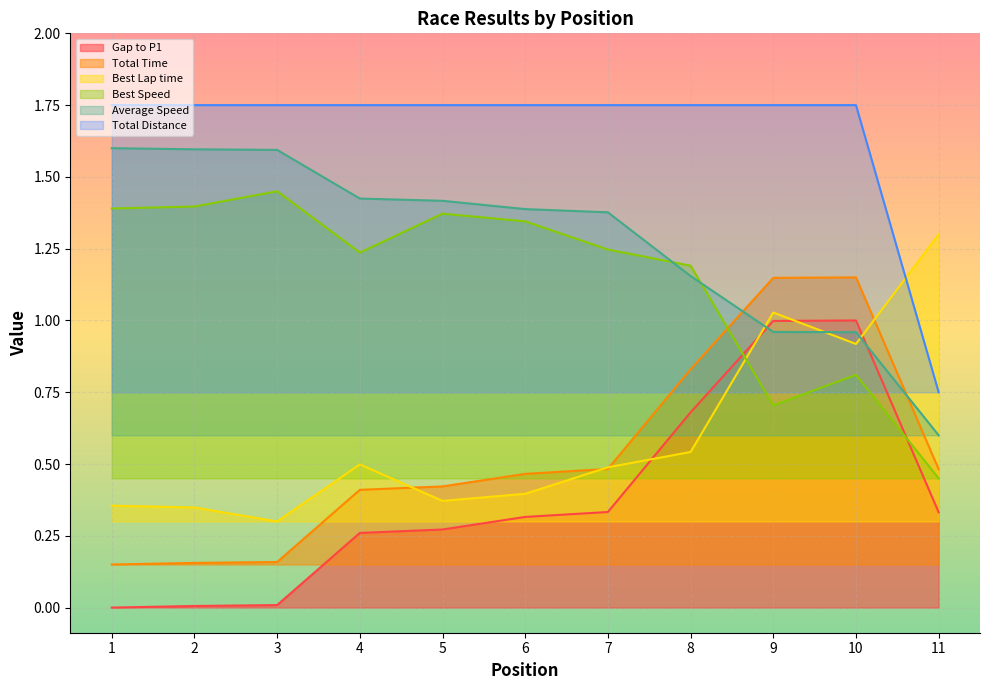

What value does the Gap to P1 series have at 8?

0.7